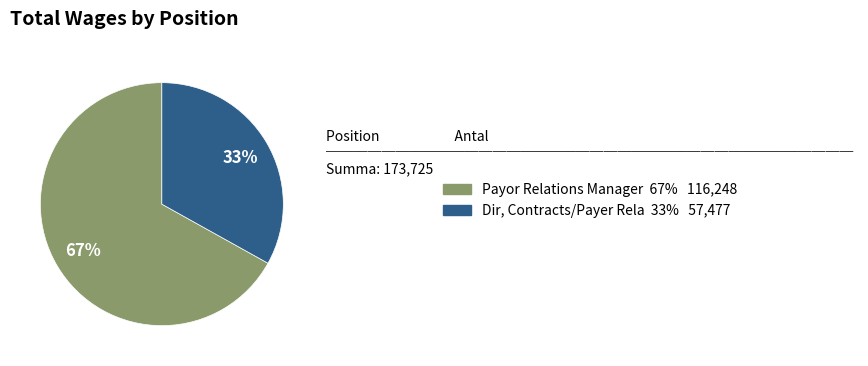

What is the ratio of the value at Payor Relations Manager to the value at Dir, Contracts/Payer Rela?

2.0